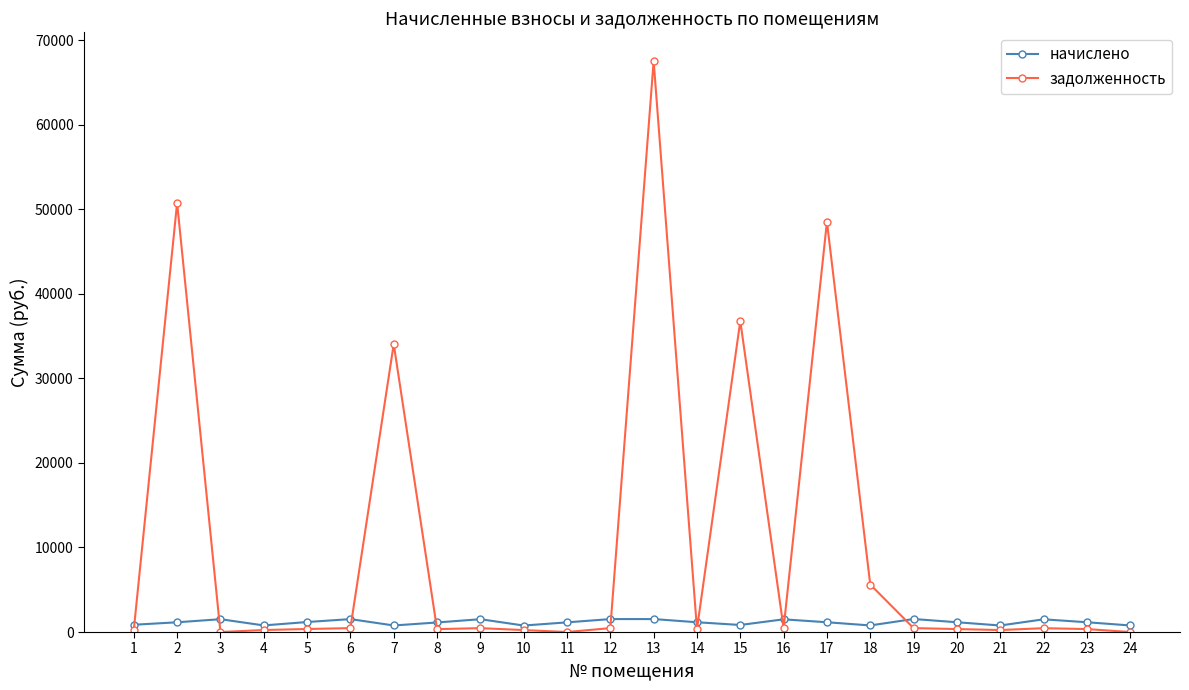

Does the chart have visible grid lines?

No